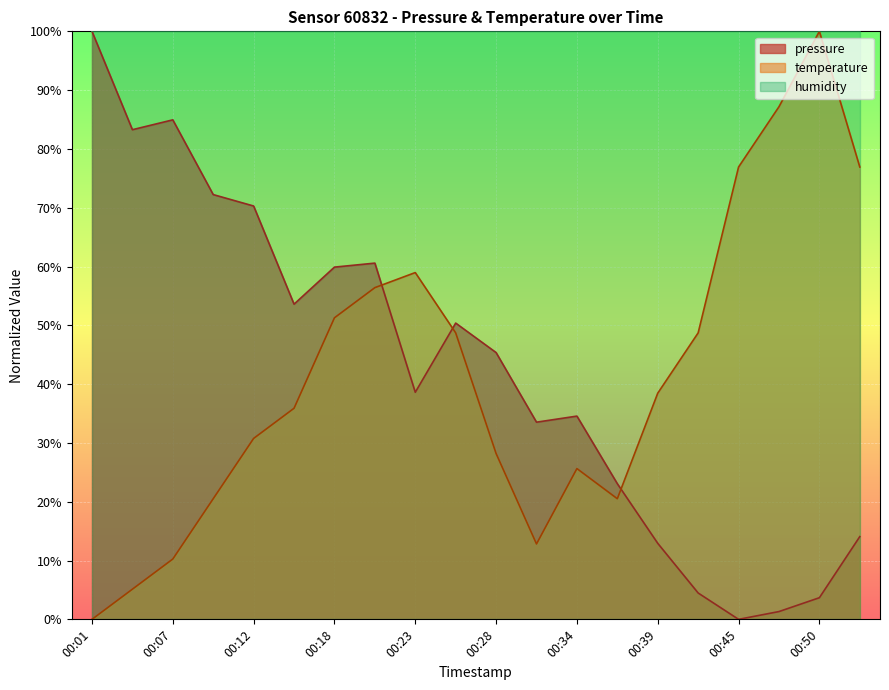

True or false: pressure and temperature intersect in this chart.

True